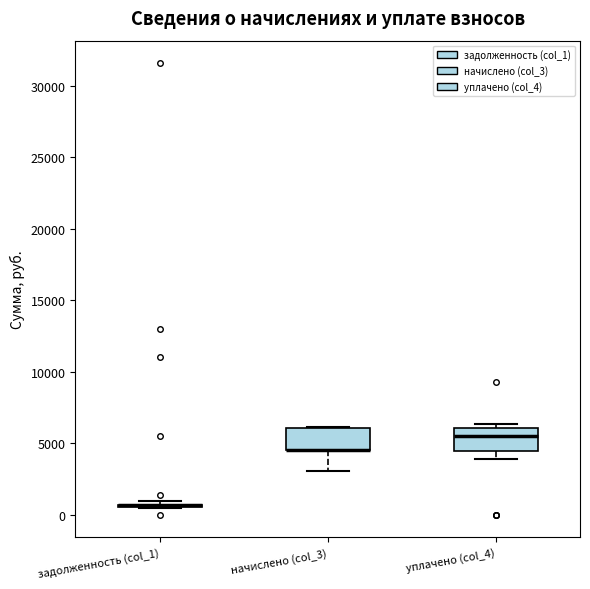

Where is the upper edge of the box for начислено (col_3) on the y-axis? The values are not printed on the chart, so give them approximately, as read against the axis.

6000